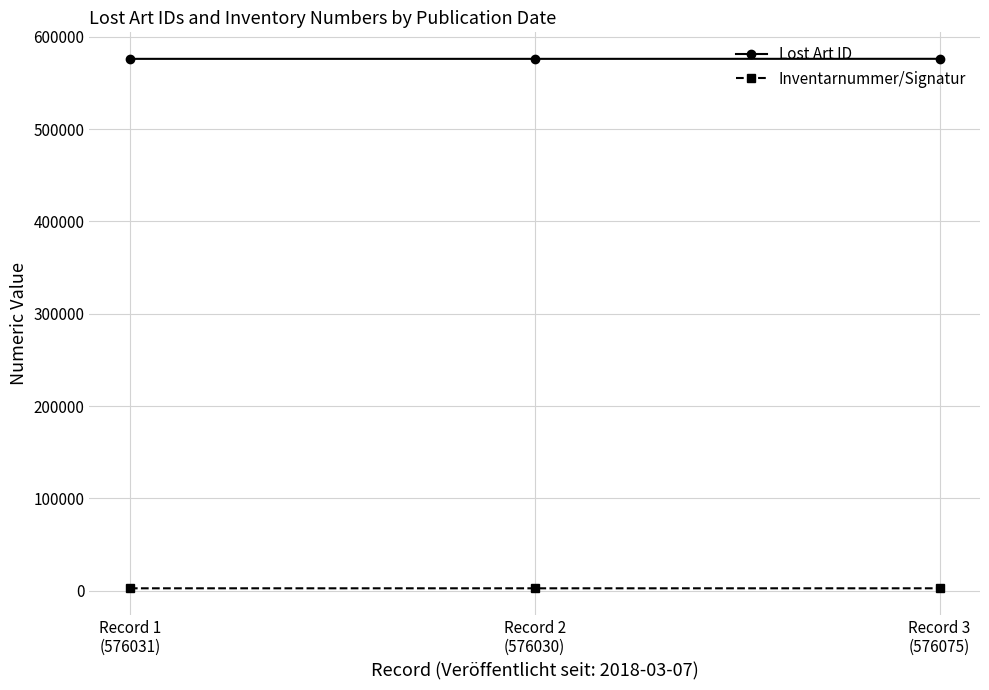

What is the label of the 2nd point from the left?

Record 2
(576030)